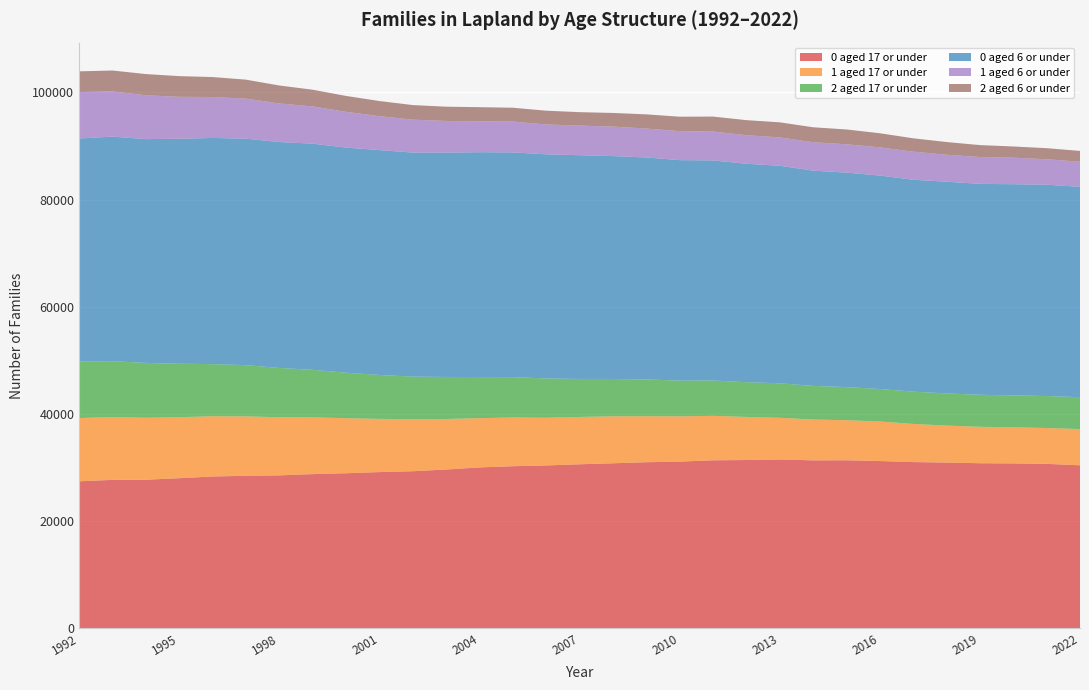

Reading left to right, what are all the values shown in this chart?

0 aged 17 or under: 27429	27693	27720	28003	28325	28453	28537	28767	28932	29145	29305	29626	30017	30241	30386	30604	30787	30988	31096	31347	31395	31497	31335	31350	31203	31013	30925	30797	30763	30679	30412
1 aged 17 or under: 11797	11732	11561	11391	11235	11077	10852	10598	10266	9925	9720	9426	9182	9098	8895	8830	8760	8572	8448	8289	8042	7778	7615	7475	7380	7120	6893	6796	6736	6689	6761
2 aged 17 or under: 10526	10418	10235	9970	9729	9571	9186	8861	8491	8199	7934	7843	7683	7522	7334	7093	6970	6870	6675	6602	6476	6440	6279	6179	6067	6022	6002	5976	5960	5968	5948
0 aged 6 or under: 41631	41891	41751	41973	42198	42247	42147	42192	41999	41954	41802	41861	41943	41928	41817	41738	41587	41417	41131	41053	40757	40584	40160	40016	39819	39536	39505	39351	39395	39424	39253
1 aged 6 or under: 8669	8434	8188	7825	7639	7478	7200	6952	6669	6330	6141	5903	5765	5760	5567	5533	5500	5399	5405	5398	5336	5285	5301	5288	5265	5240	5031	5011	4951	4755	4675
2 aged 6 or under: 3865	3902	3948	3862	3725	3537	3350	3115	2969	2821	2721	2658	2638	2574	2575	2502	2547	2643	2698	2787	2804	2819	2790	2764	2629	2491	2370	2224	2092	2066	2018